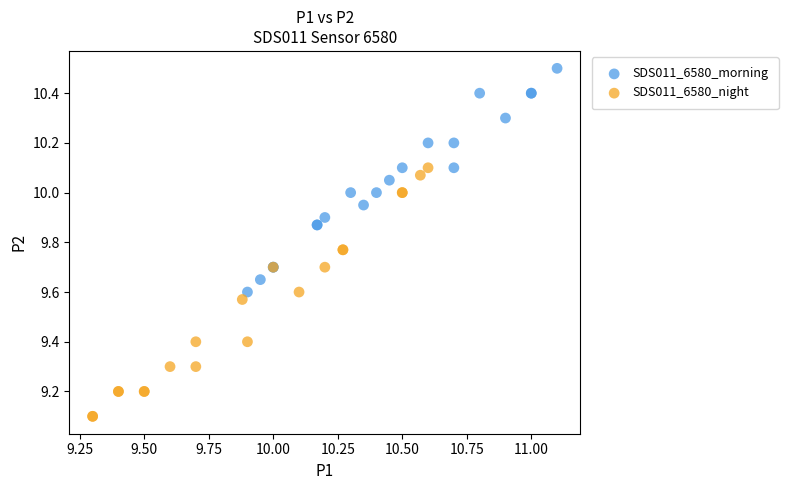

Which series reaches the maximum Y coordinate?

SDS011_6580_morning